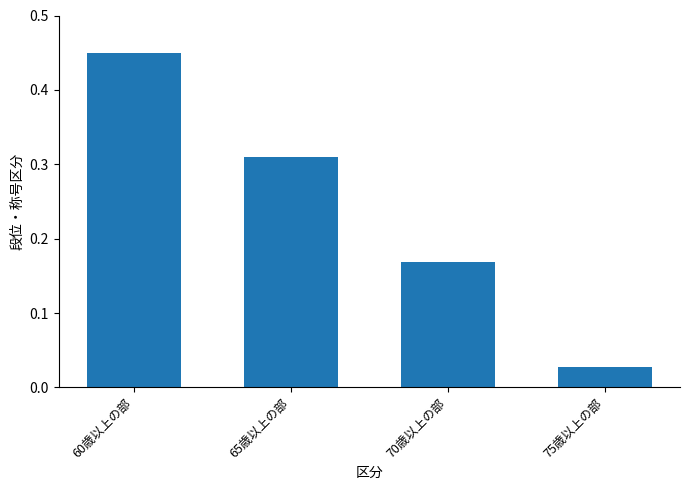

At which category does the chart reach its minimum across all series?

75歳以上の部